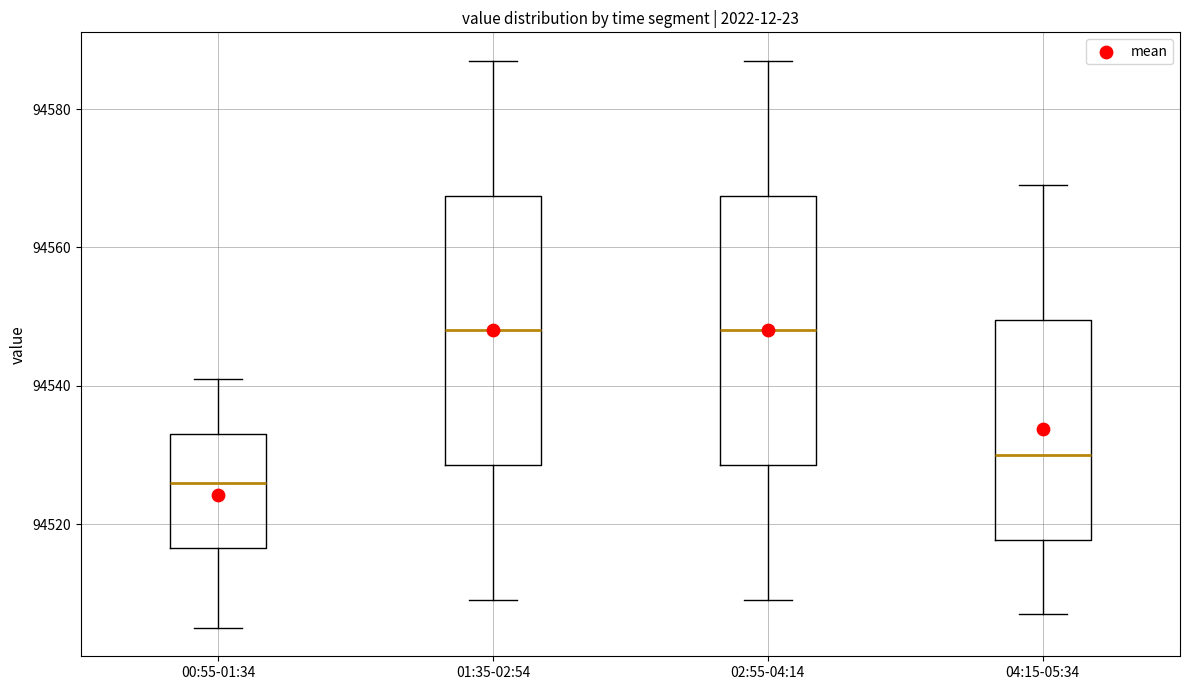

Reading left to right, read every box against the y-axis: the position of its median line, the range the box covers, and the ends of its whiskers. The values are not printed on the chart, so give them approximately, as read against the axis.

00:55-01:34: median 94526, box 94516 to 94534, whiskers 94506 to 94542
01:35-02:54: median 94548, box 94528 to 94568, whiskers 94510 to 94588
02:55-04:14: median 94548, box 94528 to 94568, whiskers 94510 to 94588
04:15-05:34: median 94530, box 94518 to 94550, whiskers 94508 to 94570